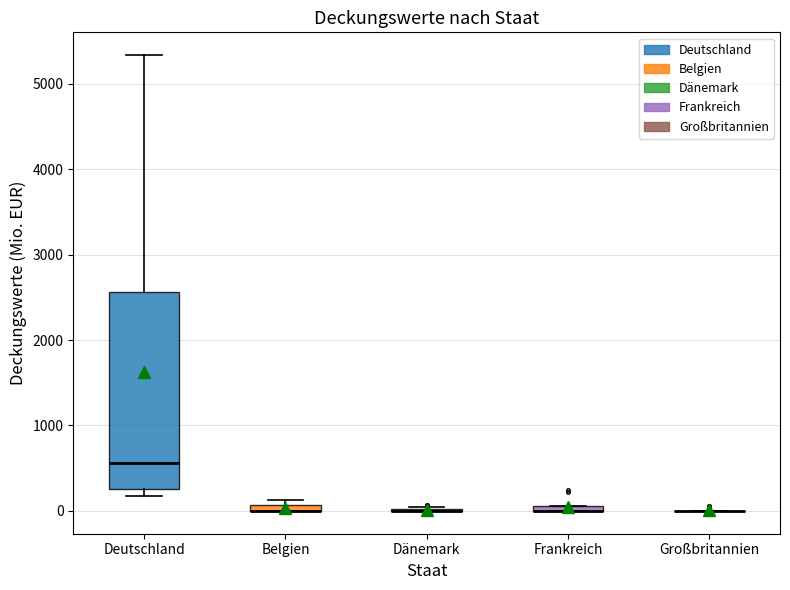

Where is the lower edge of the box for Deutschland on the y-axis? The values are not printed on the chart, so give them approximately, as read against the axis.

300